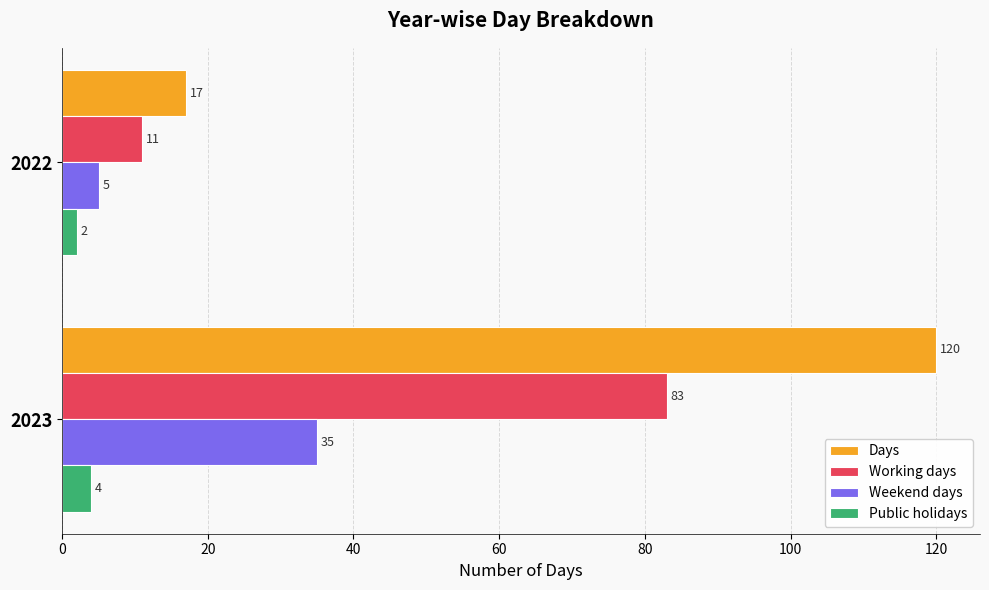

Count the number of data series in this chart.

4